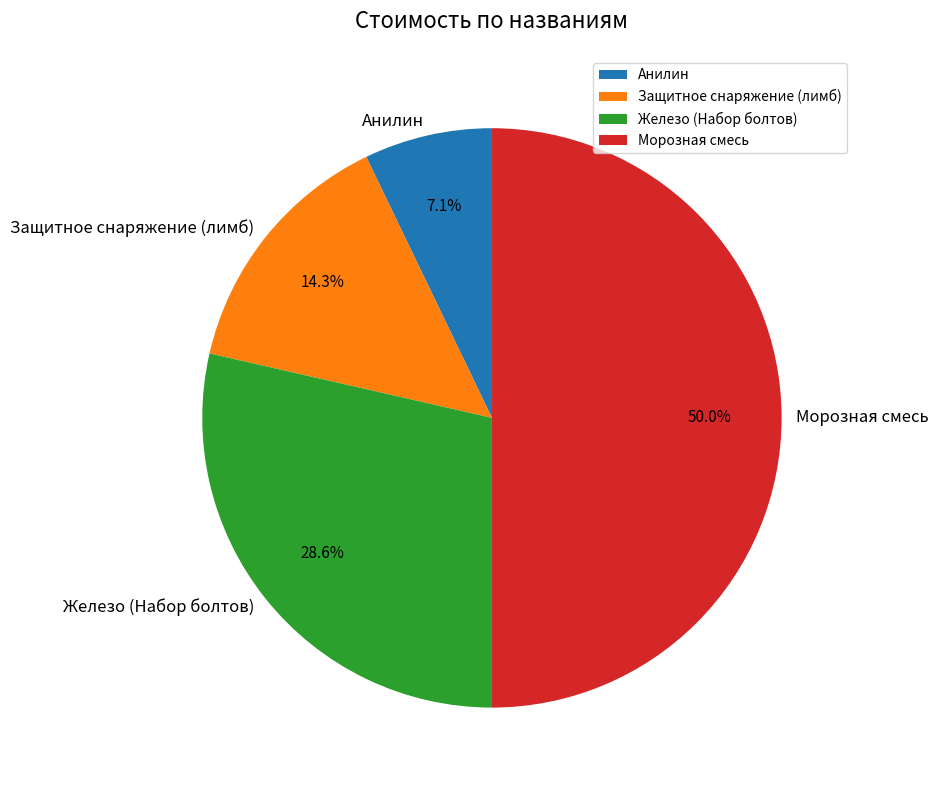

What portion of the pie excludes Морозная смесь?

50.0%